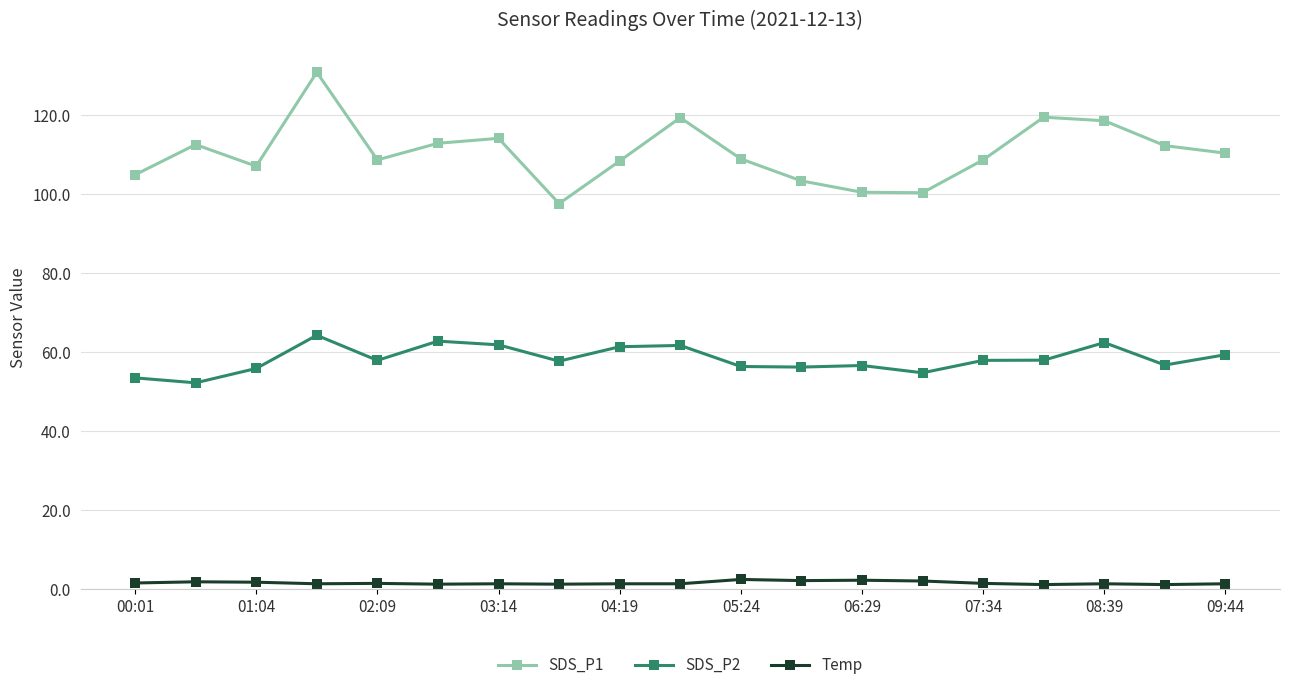

What is the greatest value displayed?

130.8